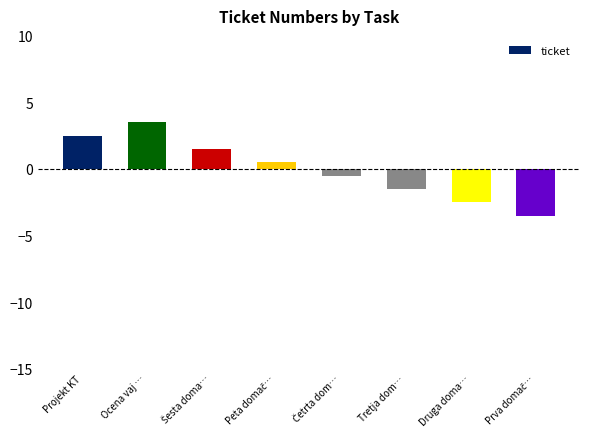

What position from the right is Ocena vaj …?

7